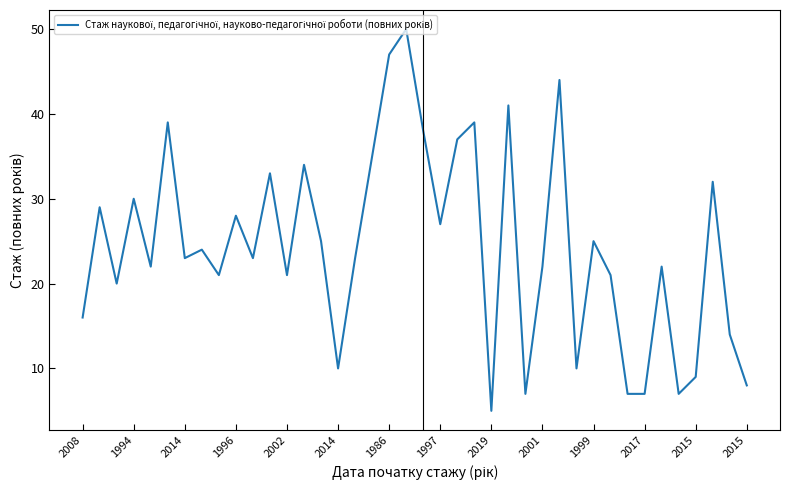

What is the maximum value shown in the chart?

50